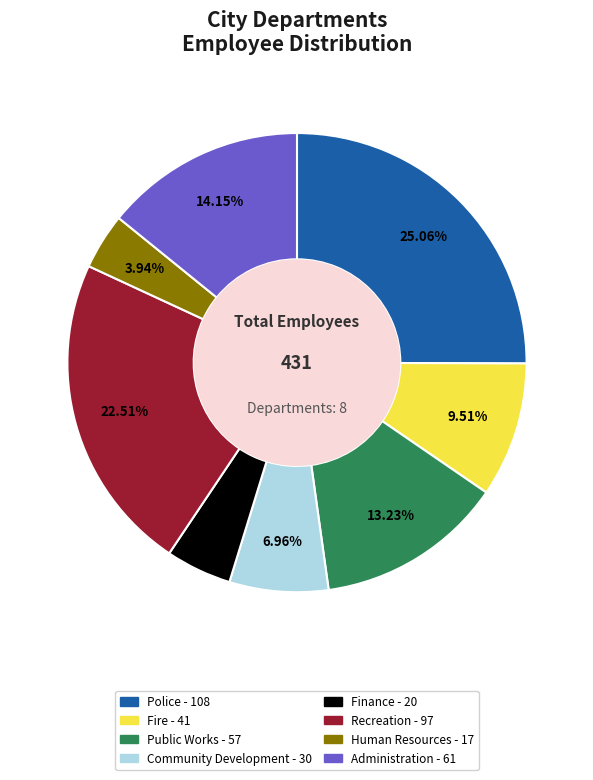

What percentage is the Fire slice, to the nearest percent?

10%